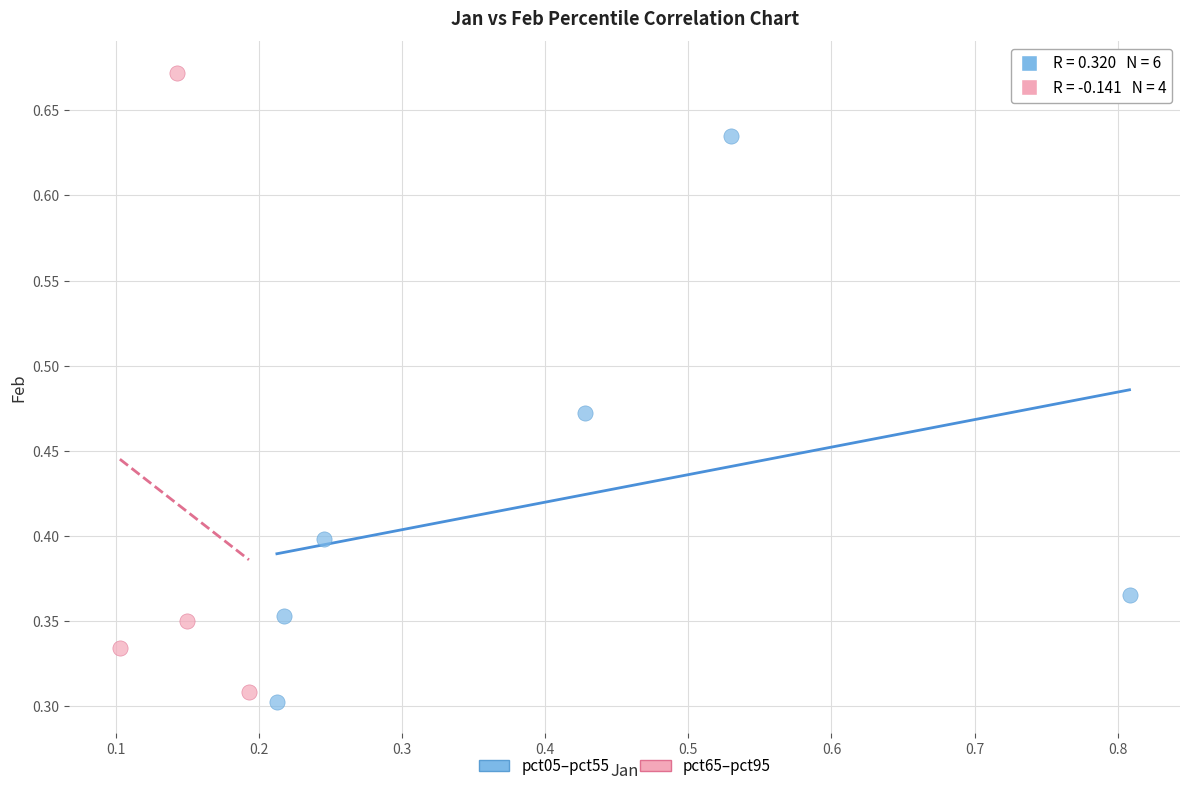

Which series contains the highest Y value?

pct65–pct95